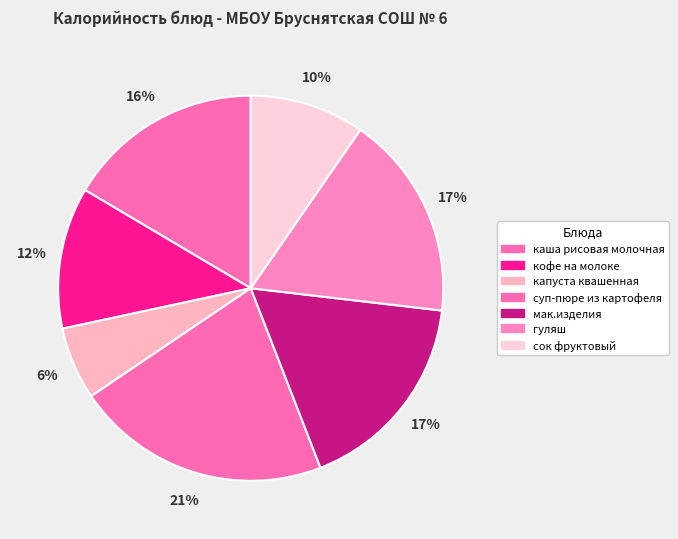

What percentage is the мак.изделия slice, to the nearest percent?

17%